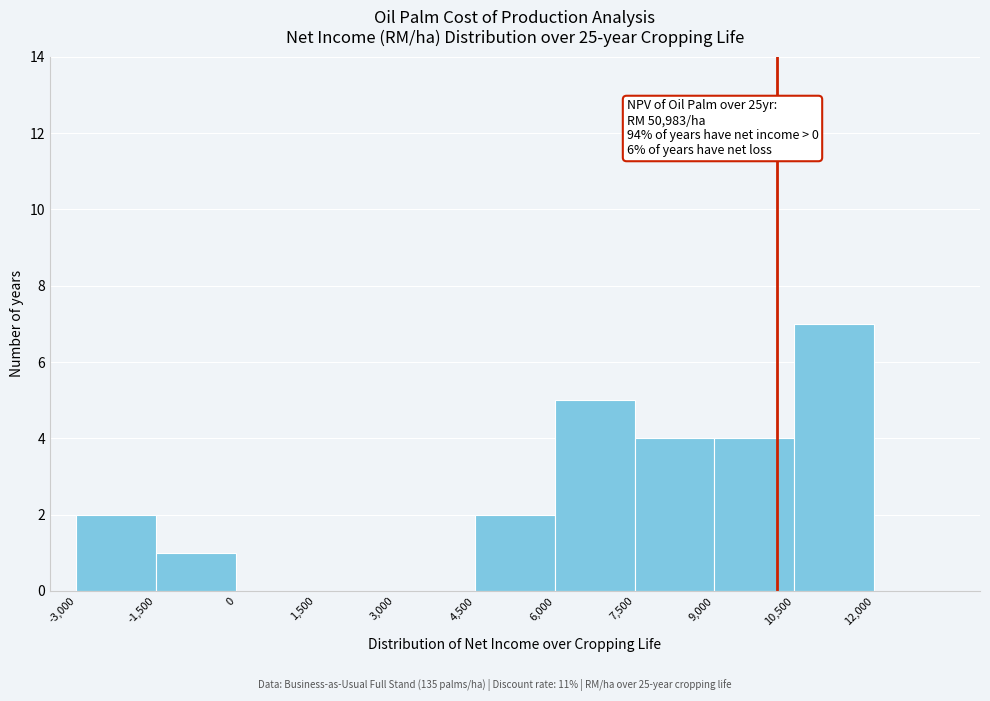

Over which range of the x-axis is the bar tallest?

10,500 to 12,000